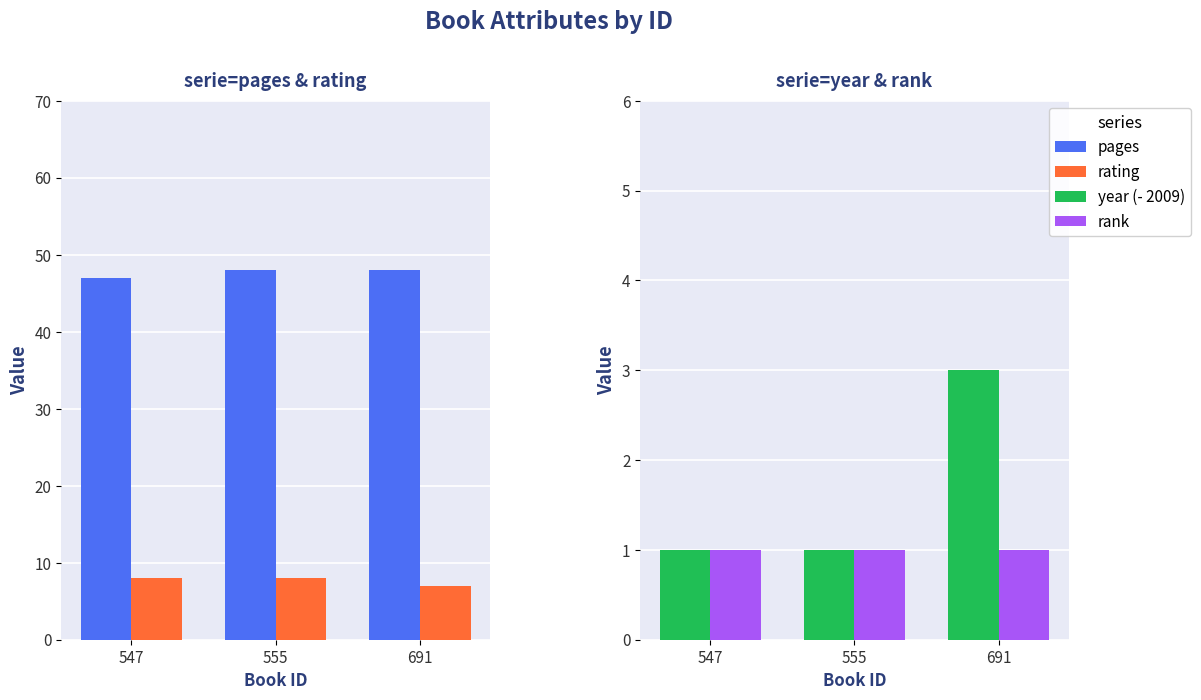

How many bars are there in total?

12